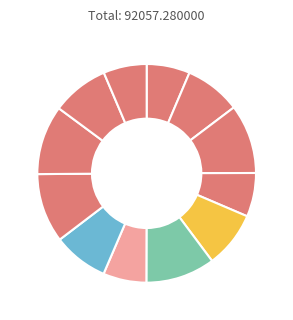

How many slices are in this pie chart?

12